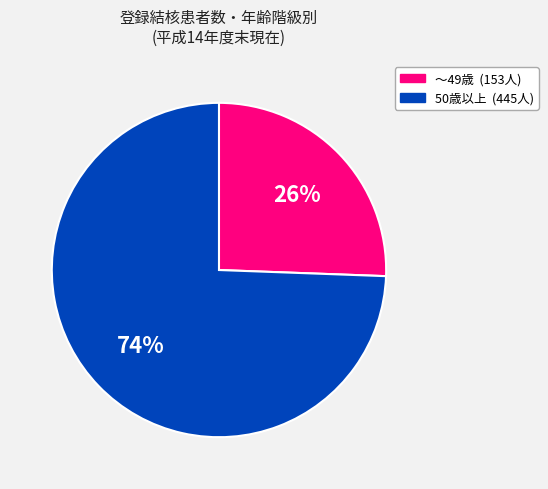

To the nearest percent, what is the average slice percentage?

50%